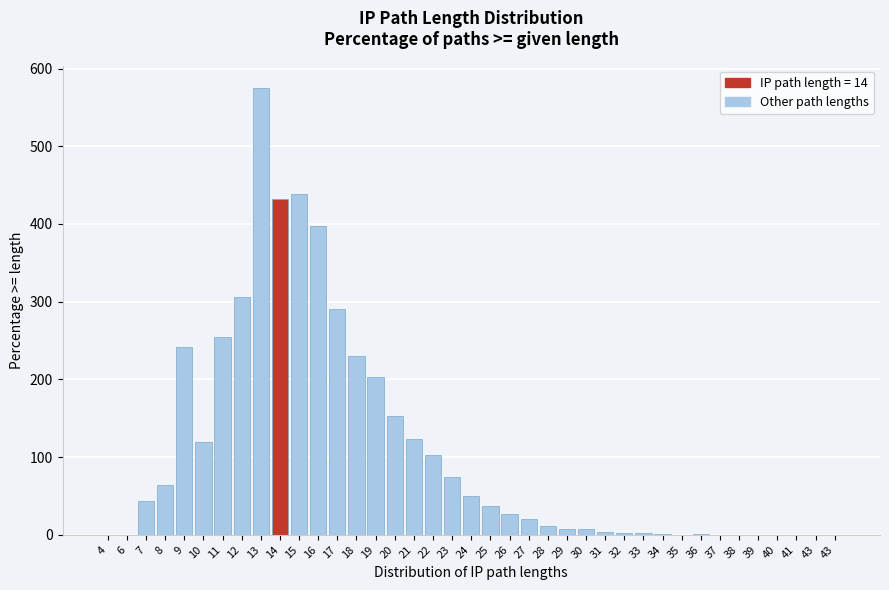

Are the bars horizontal?

No